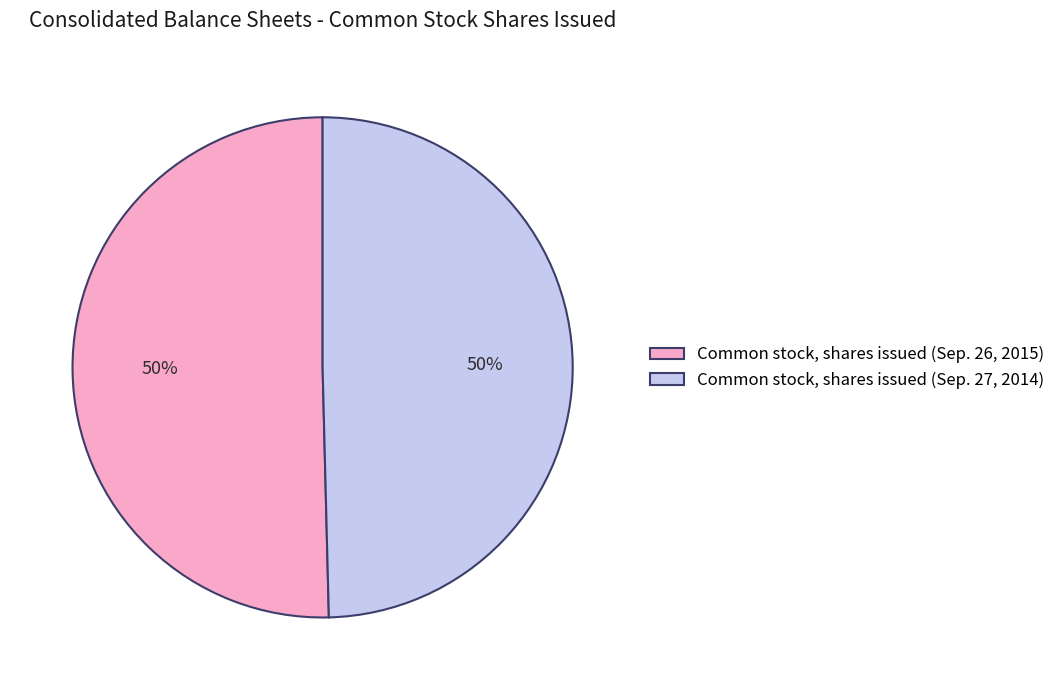

To the nearest percent, what is the combined percentage of Common stock, shares issued (Sep. 27, 2014) and Common stock, shares issued (Sep. 26, 2015)?

100%